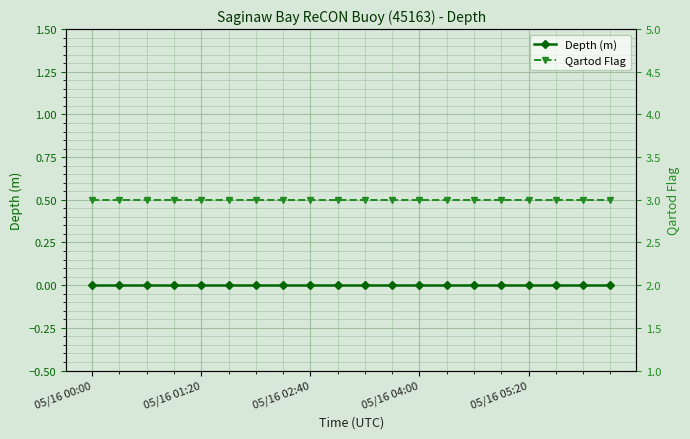

Which series has the largest range (max minus min)?

Depth (m)